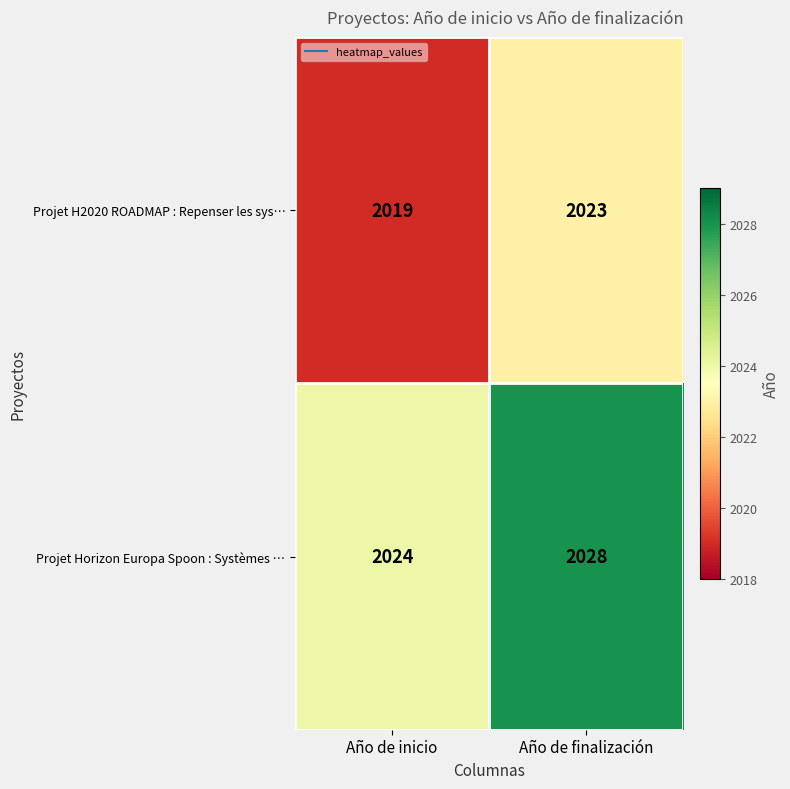

The value of Projet H2020 ROADMAP : Repenser les sys… at Año de finalización is 2023. True or false?

True